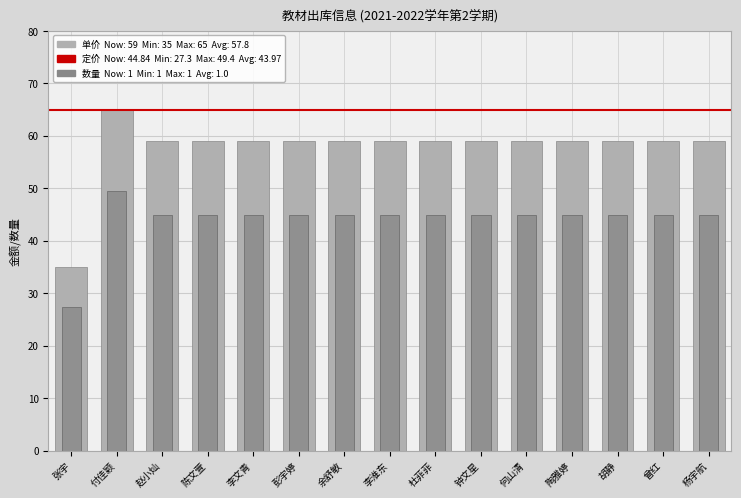

Does the chart contain any negative values?

No